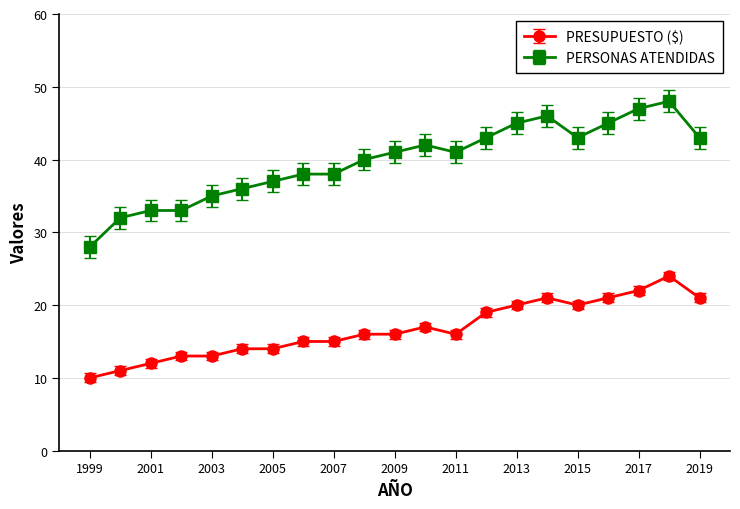

What is the difference between the maximum and minimum values in the PRESUPUESTO ($) series?

14